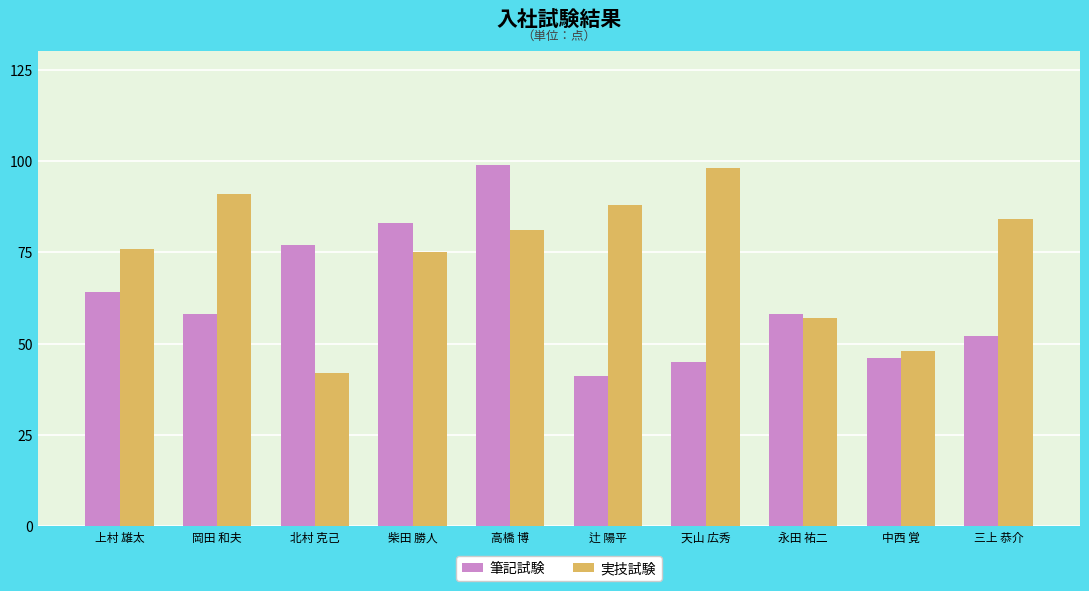

At 辻 陽平, list the series in order from largest to smallest.

実技試験, 筆記試験